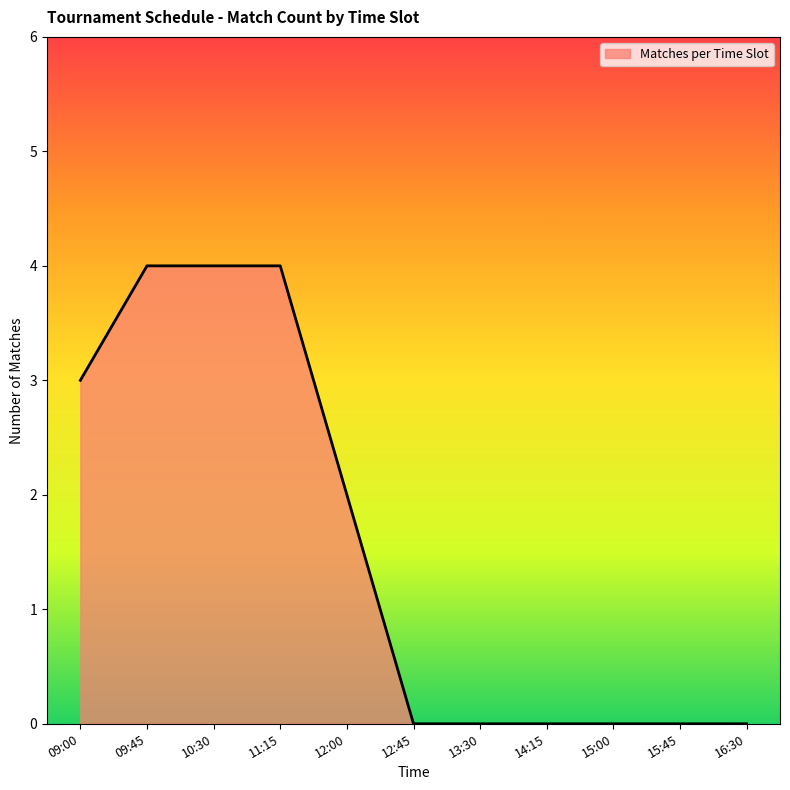

How many series are shown in this chart?

1